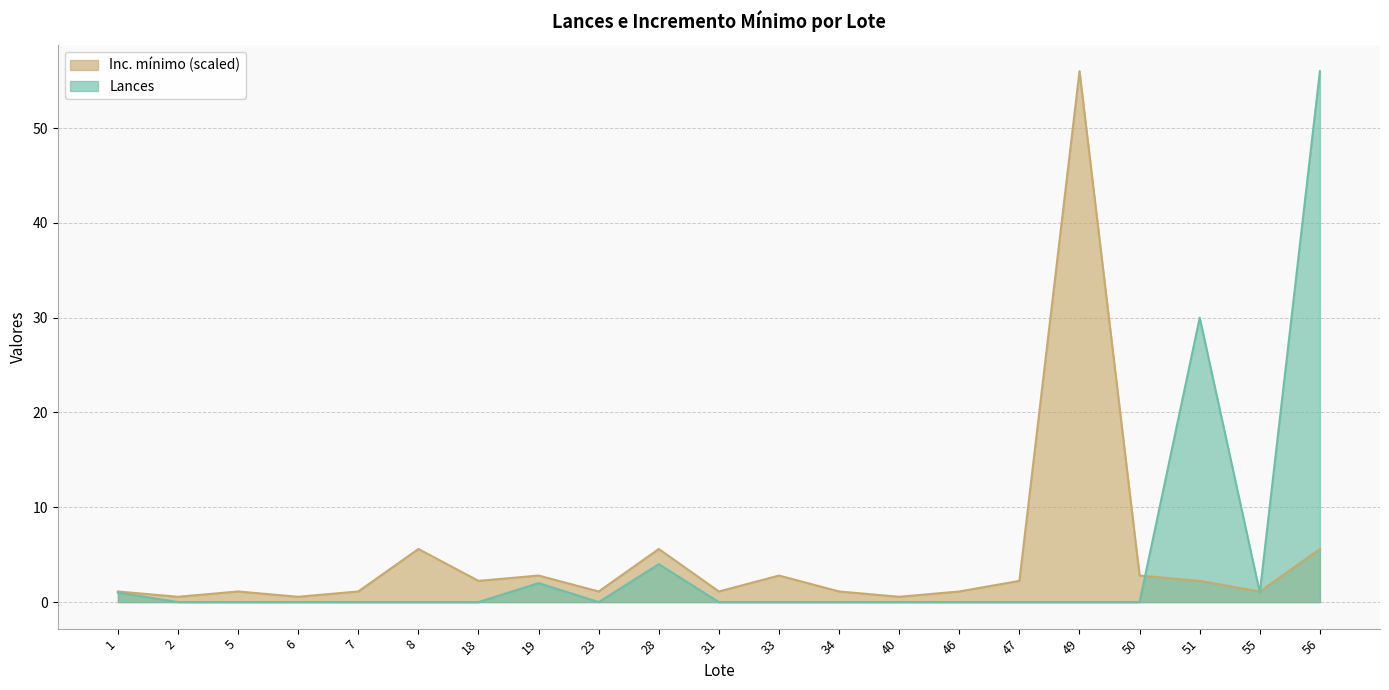

What is the spread (max minus min) of values at 34?

1.1